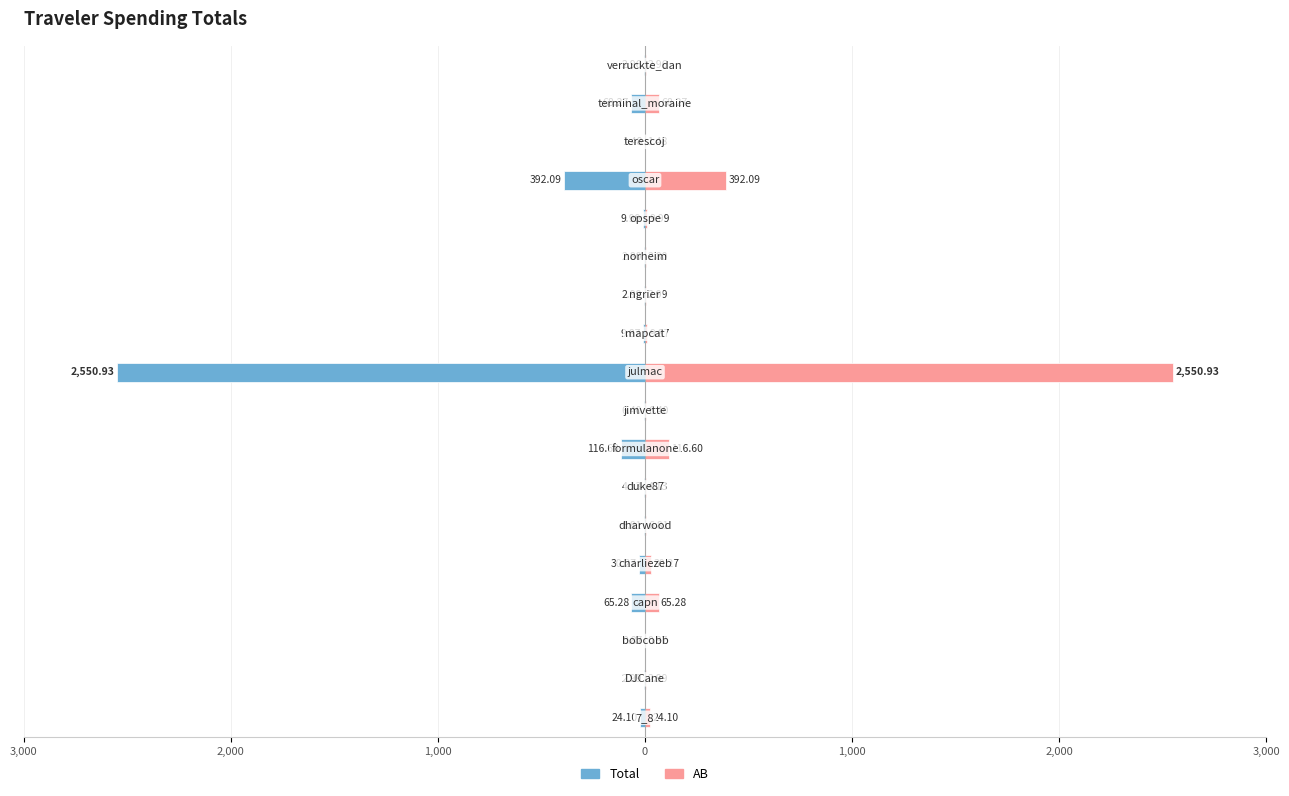

Count the number of data series in this chart.

2